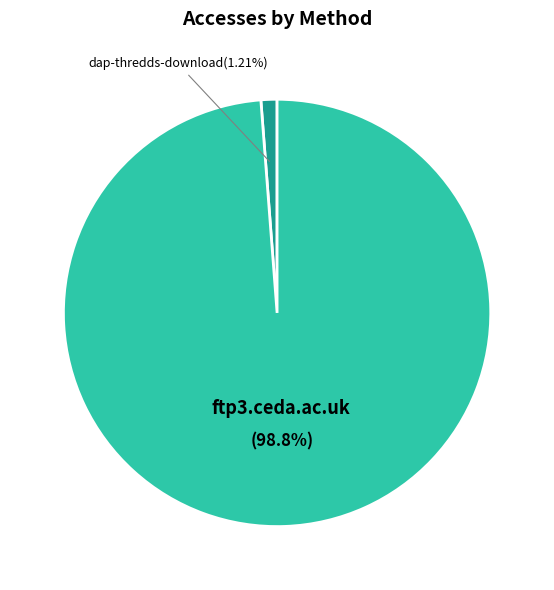

What percentage is the dap-thredds-download slice, to the nearest percent?

1%